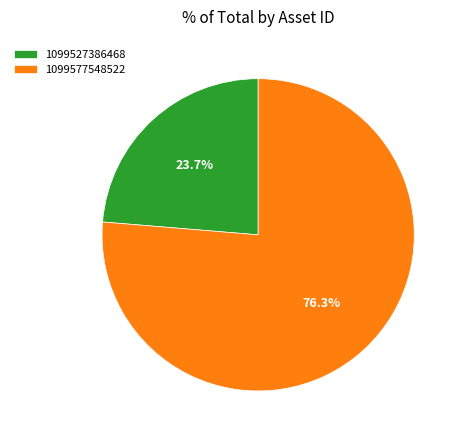

Which slice is the smallest?

1099527386468